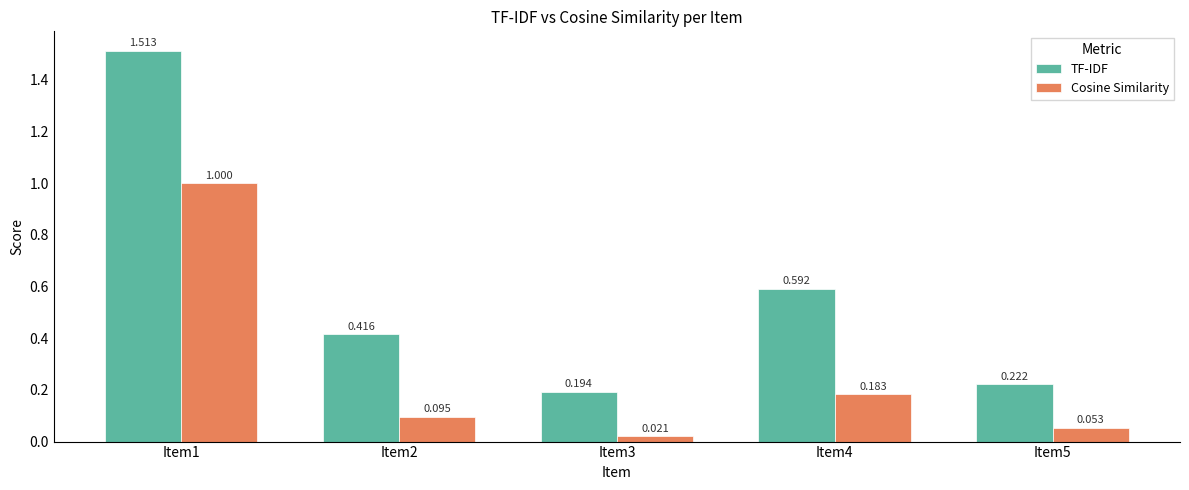

Between Item1 and Item4, which series saw the biggest shift?

TF-IDF